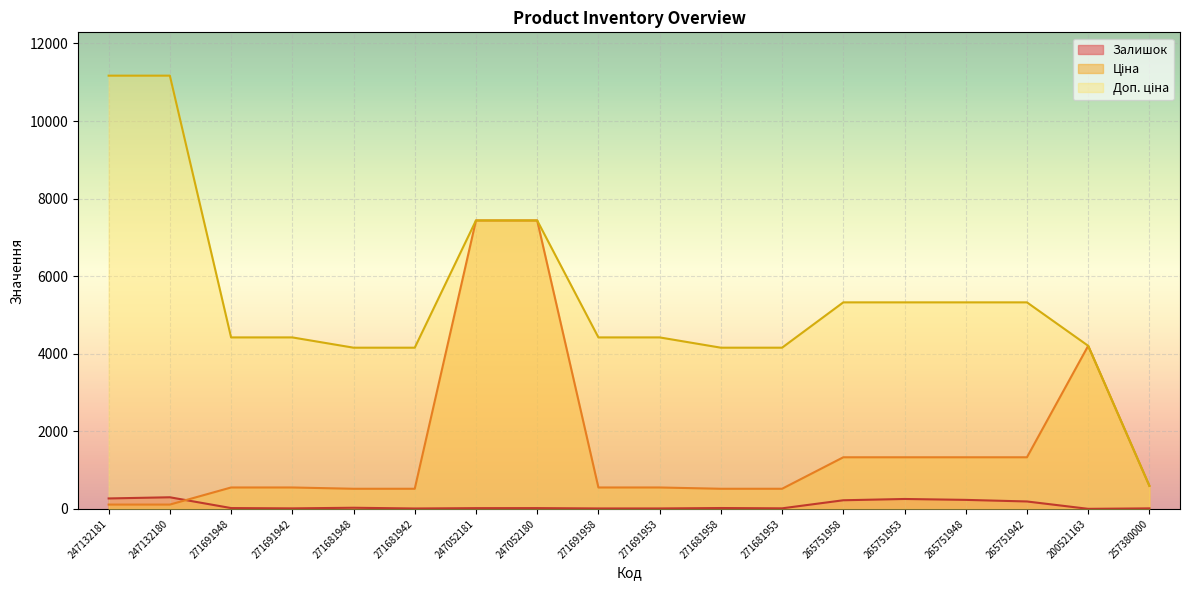

What are all the series names shown in the legend?

Залишок, Ціна, Доп. ціна